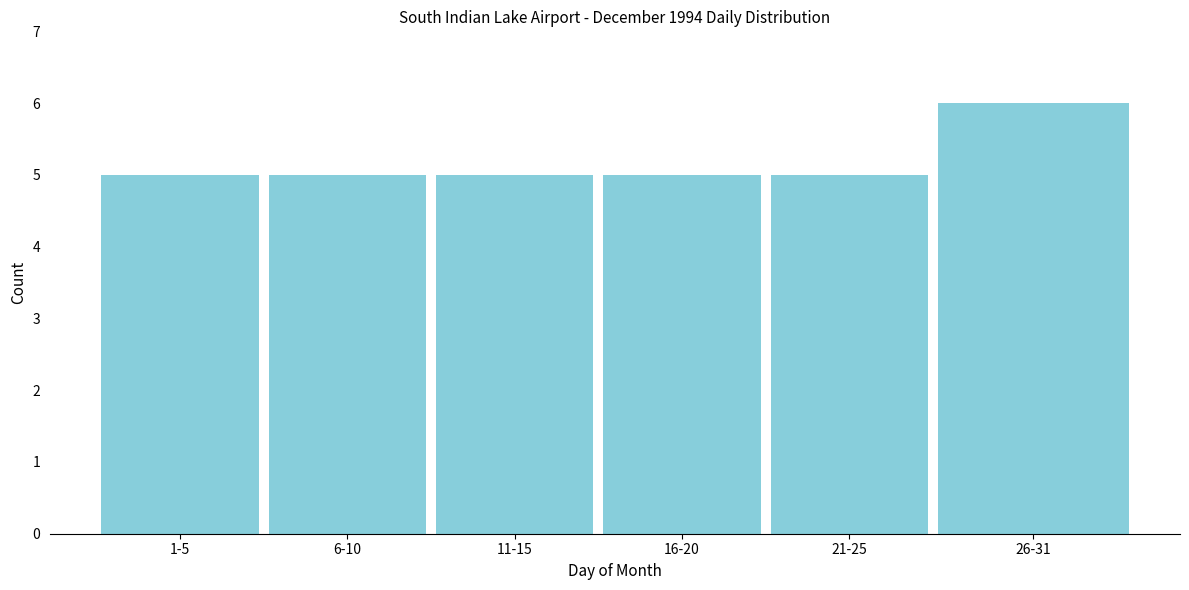

Reading right to left, transcribe all the data shown in this chart.

6	5	5	5	5	5